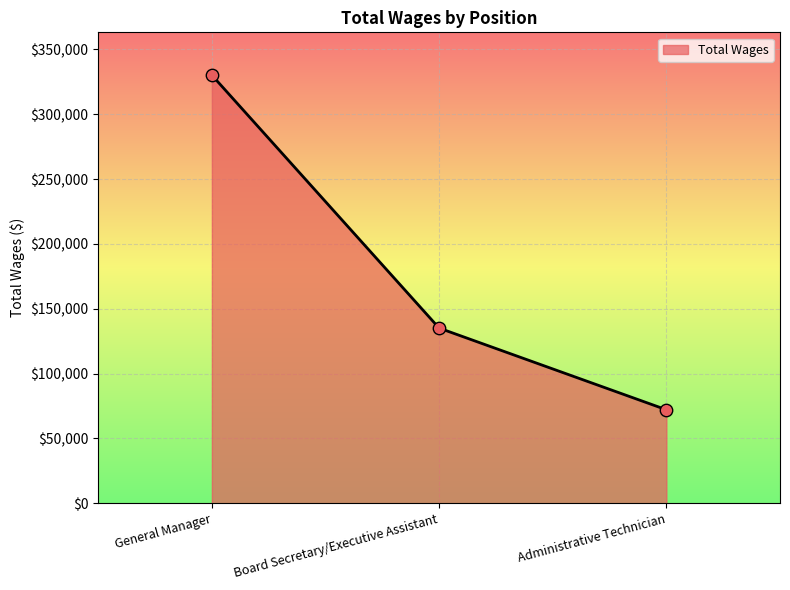

What is the change in value from General Manager to Administrative Technician?

-257999